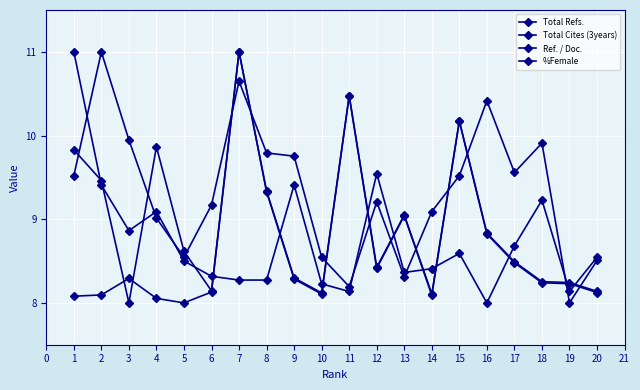

True or false: %Female has a value of 12.8 at 12.

False